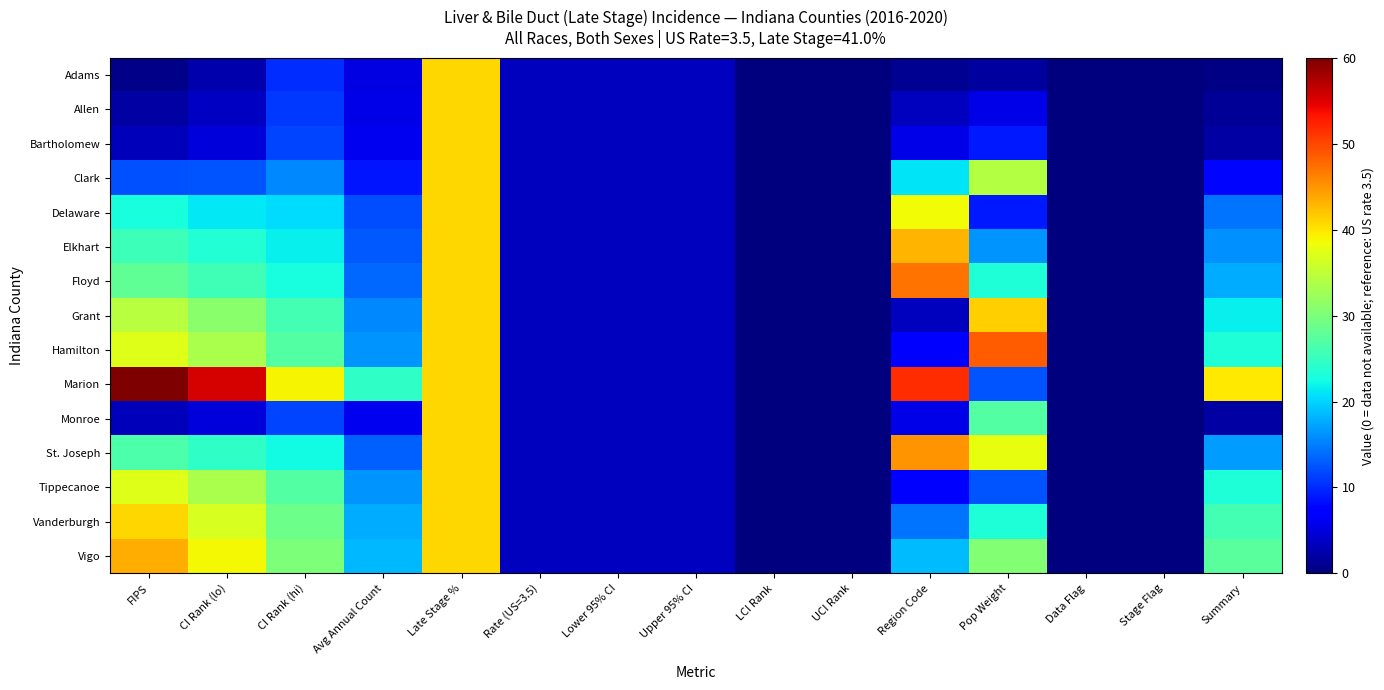

Rank the series at FIPS from highest to lowest value.

Marion, Vigo, Vanderburgh, Hamilton, Tippecanoe, Grant, Floyd, St. Joseph, Elkhart, Delaware, Clark, Bartholomew, Monroe, Allen, Adams